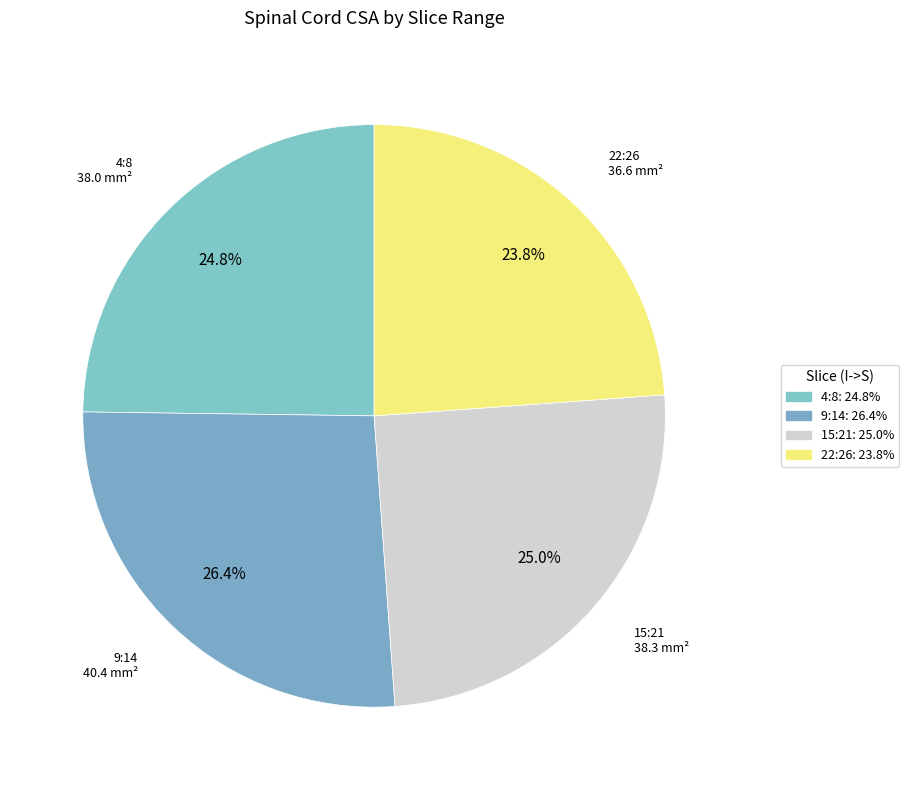

Is there any slice that represents more than half of the pie?

No